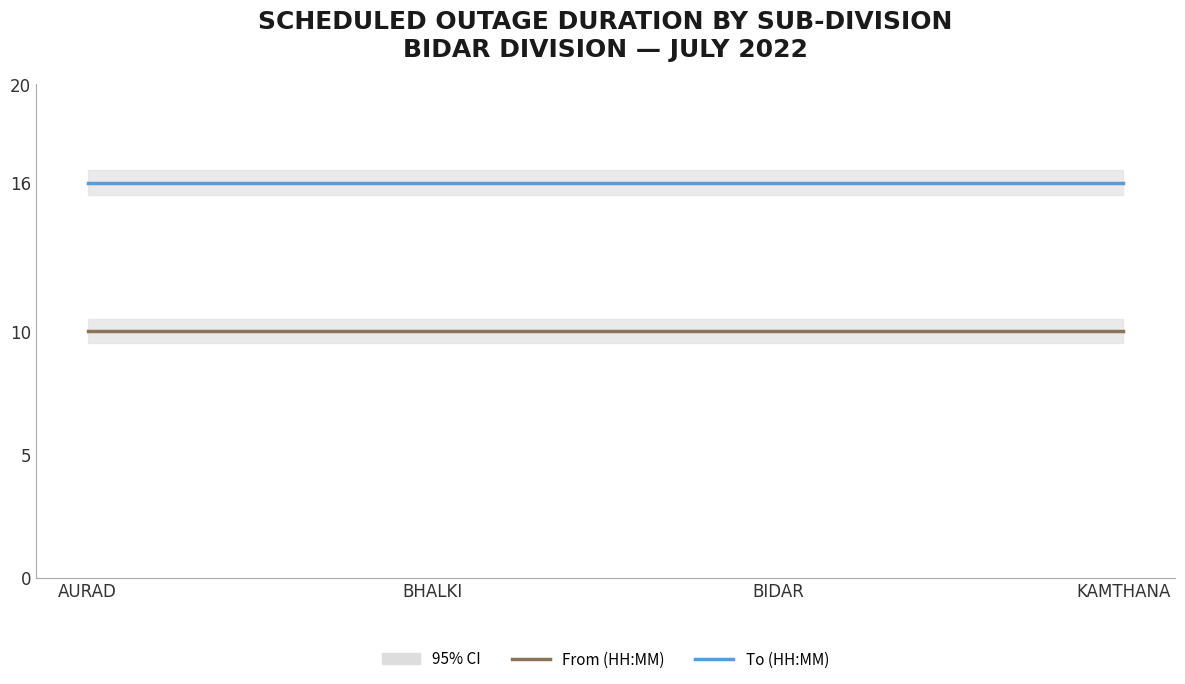

What is the spread (max minus min) of values at BHALKI?

6